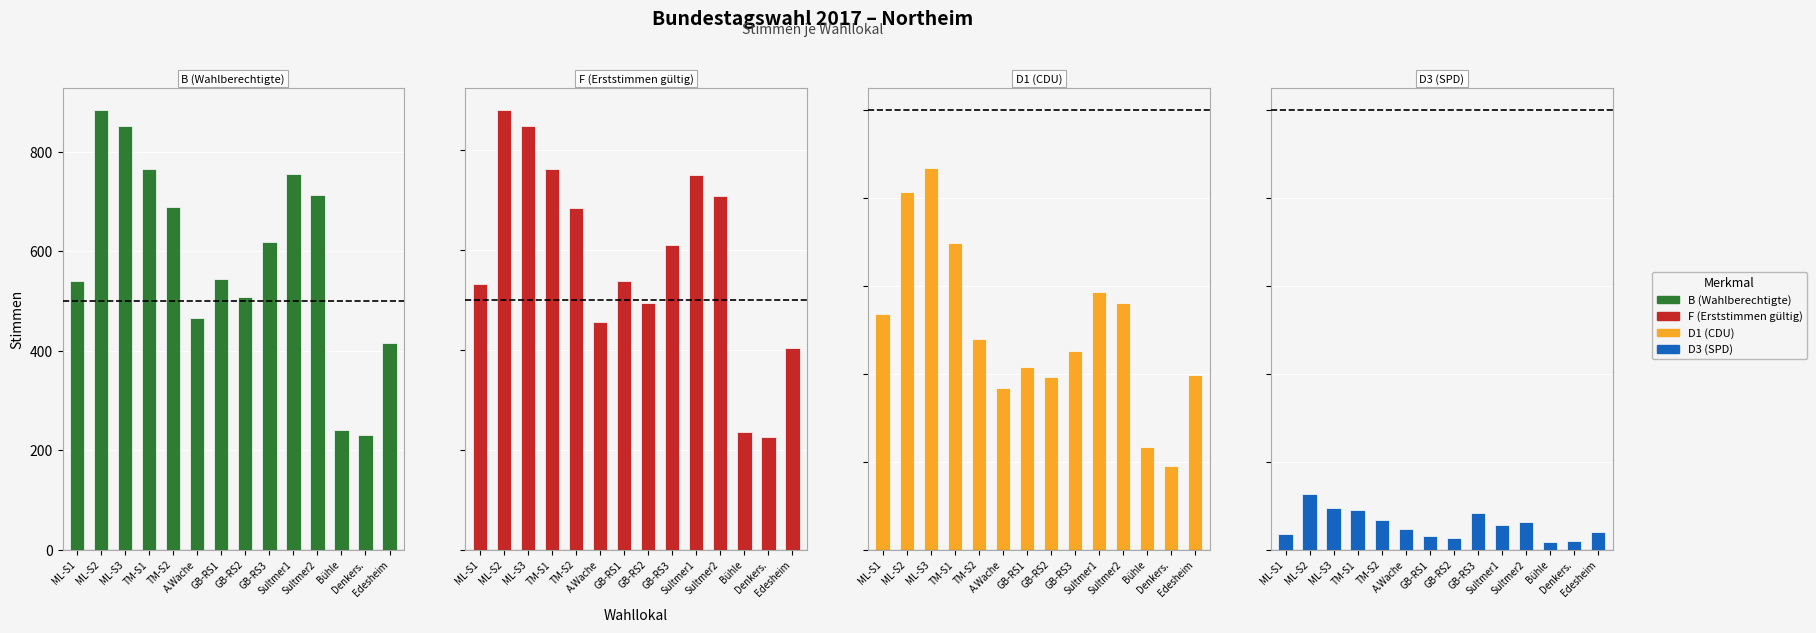

Which category has the highest value across all series?

ML-S2